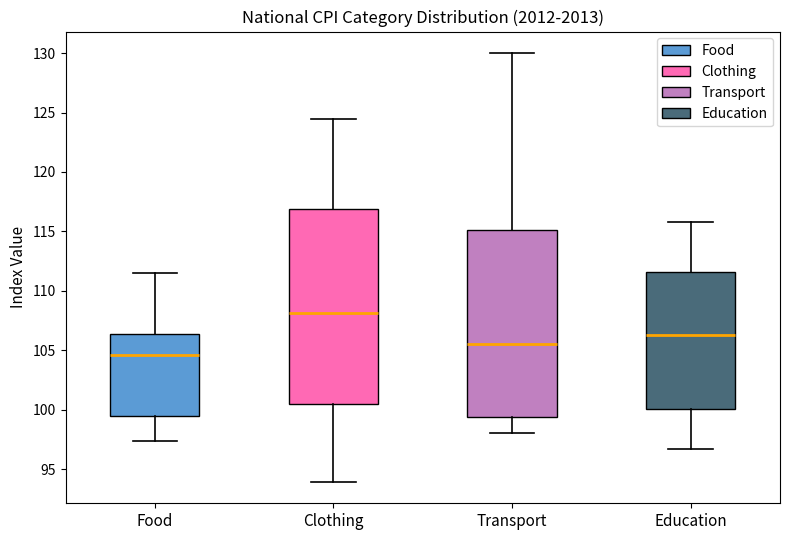

Which box has the lowest median line?

Food